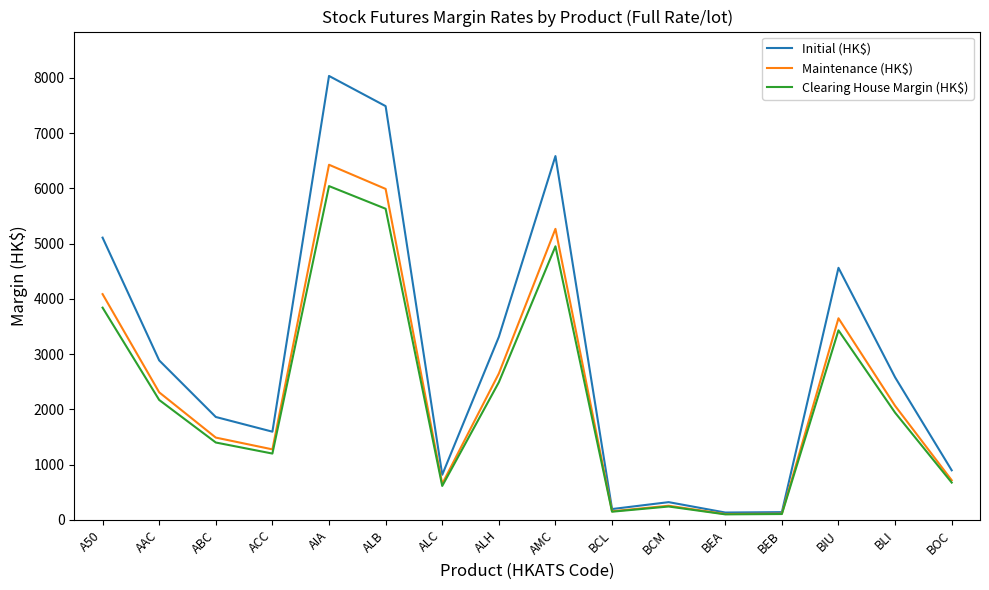

What is the sum of the Initial (HK$) values at BIU and BEB?

4701